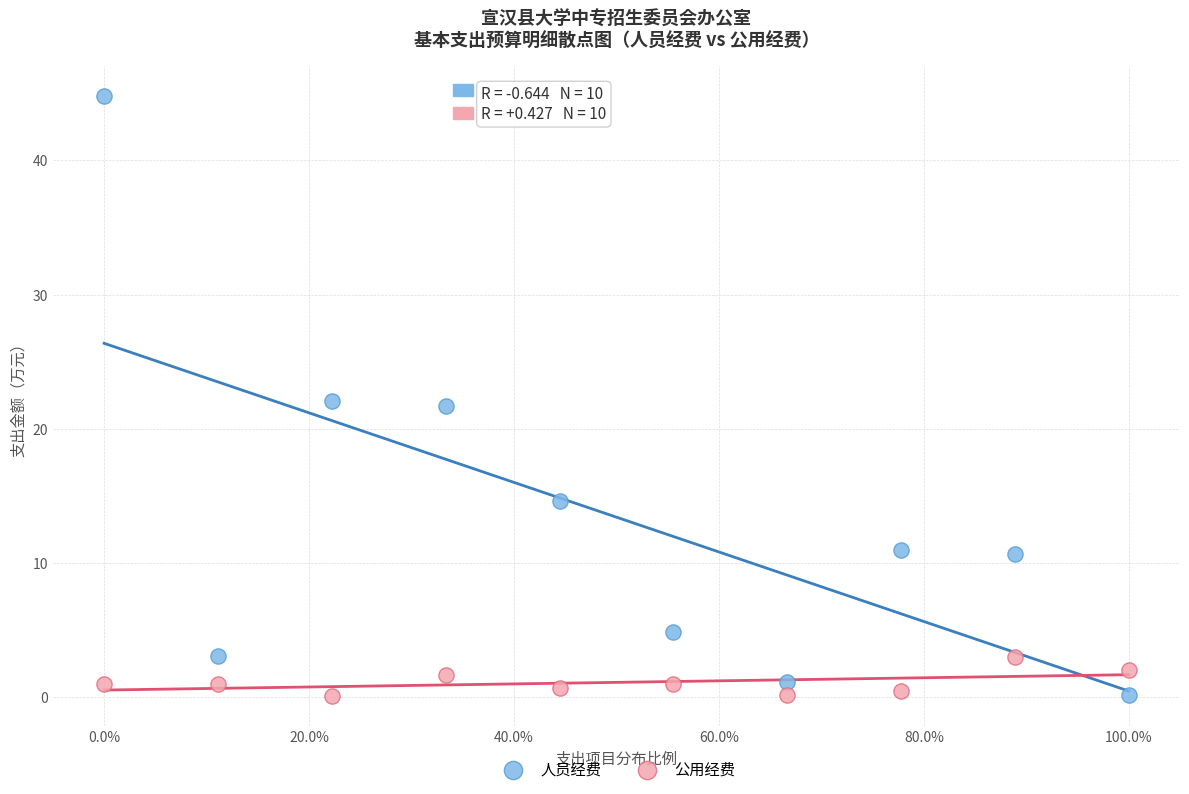

What is the X range (max minus min) for the scatter plot?

1.0